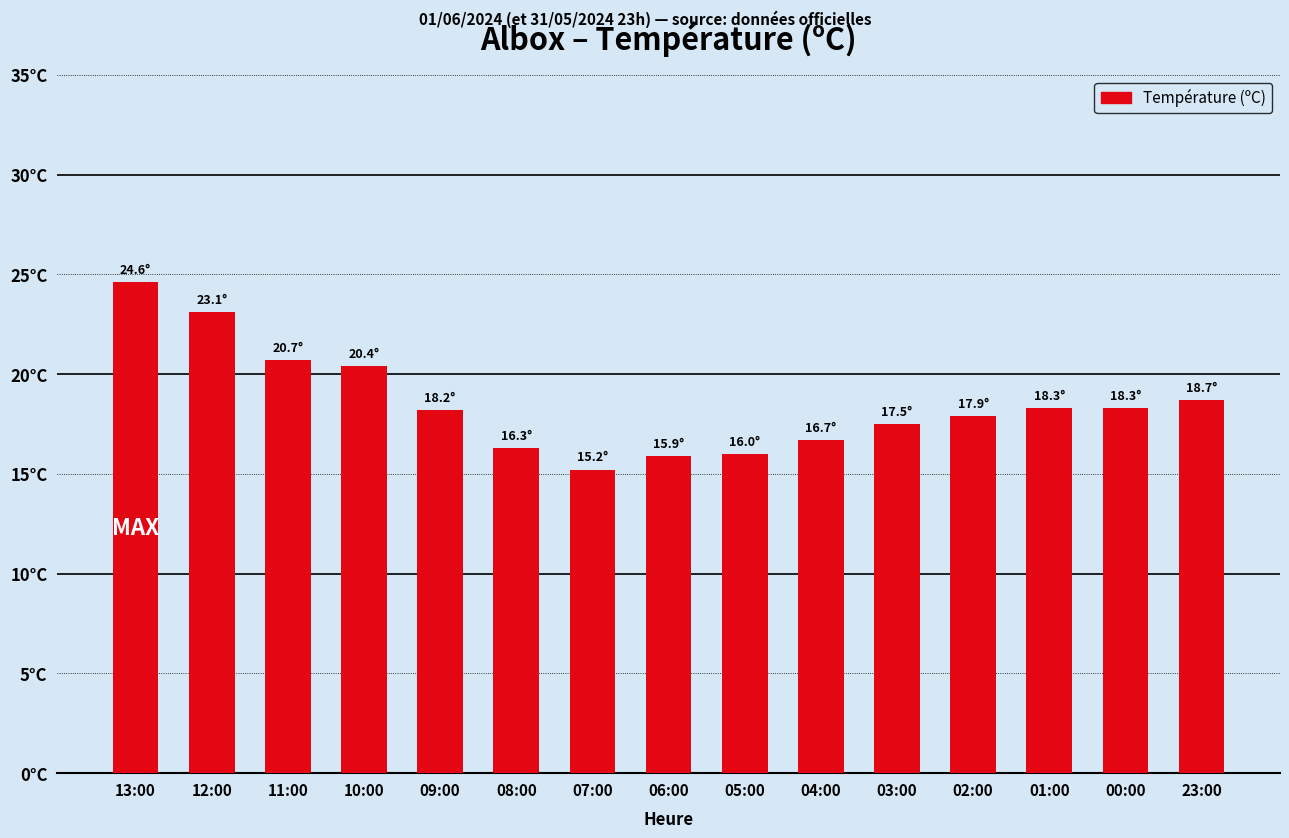

Does the chart contain any negative values?

No